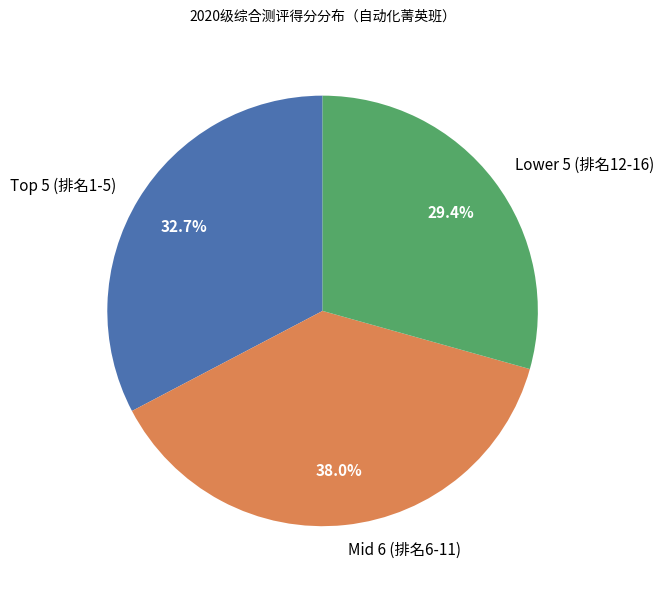

Does Mid 6 (排名6-11) represent more than half of the total?

No